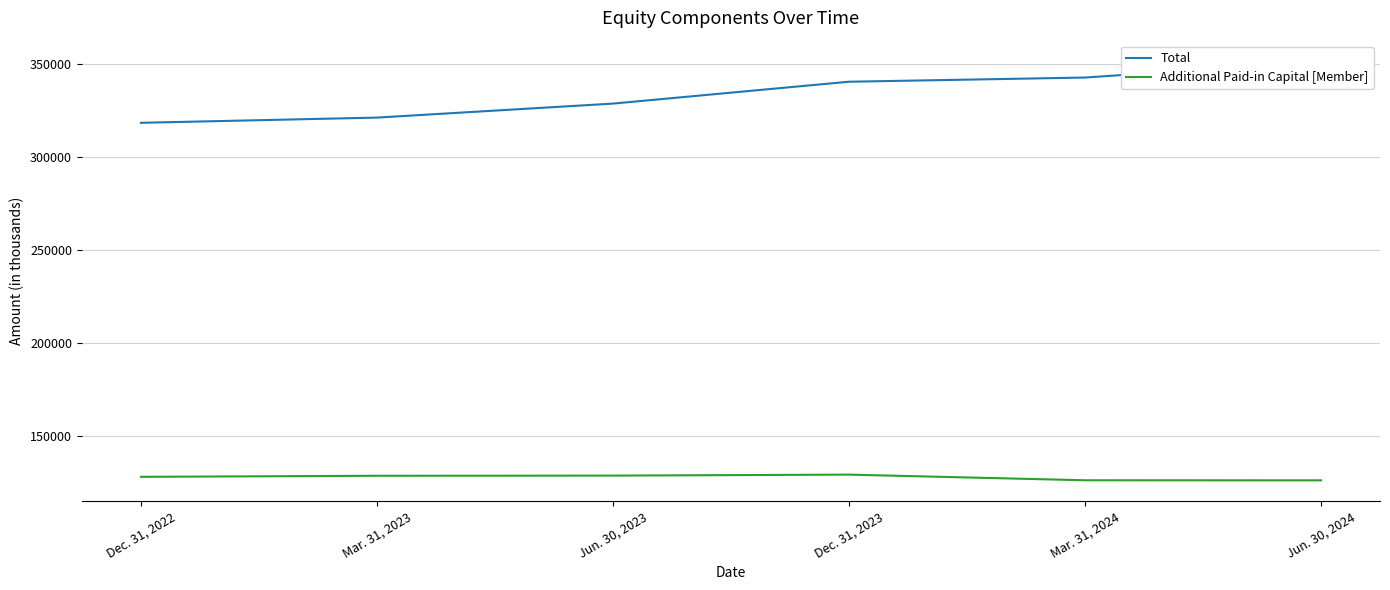

Which category has the highest value in the Additional Paid-in Capital [Member] series?

Dec. 31, 2023